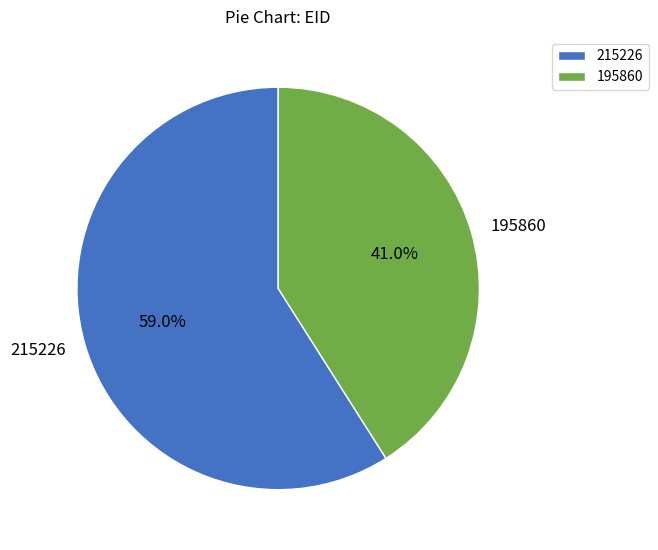

How many slices are in this pie chart?

2